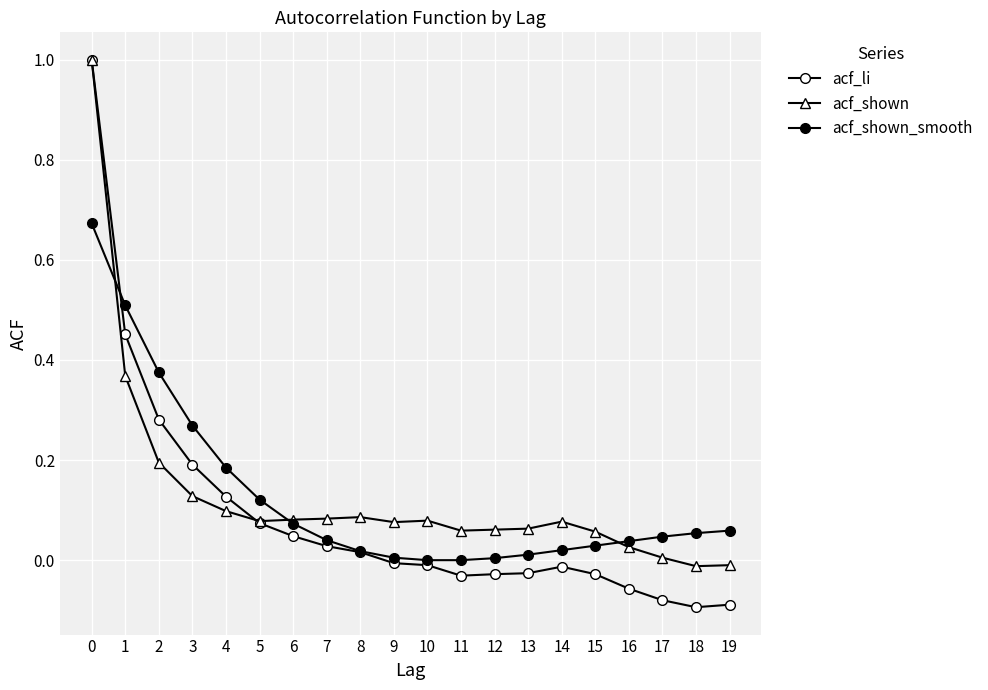

Which category has the lowest value across all series?

18